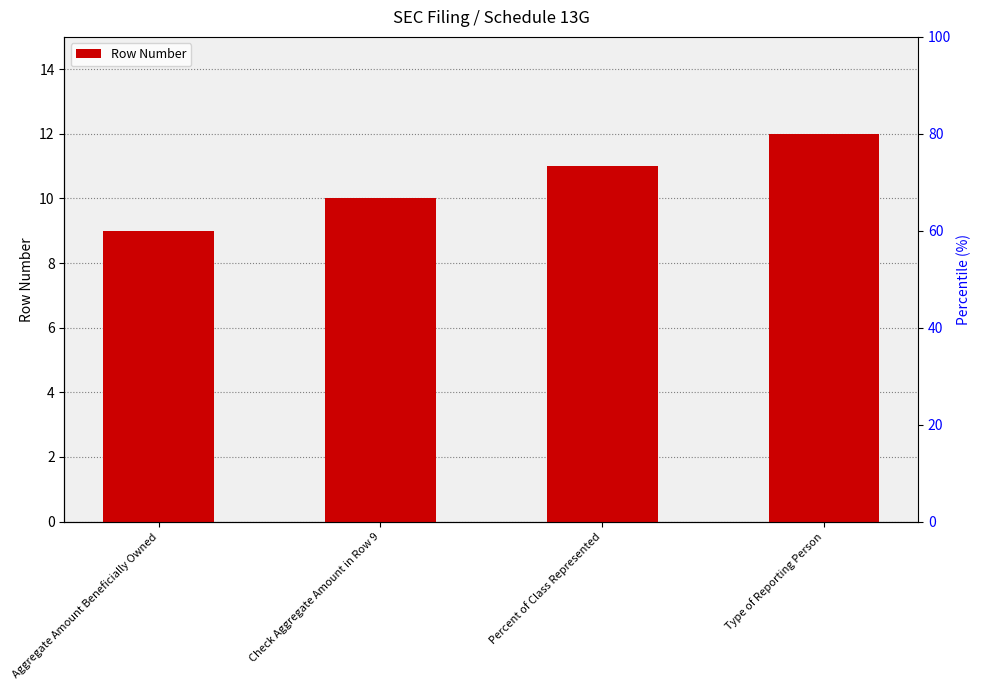

Count the values in the range 10 to 12.

3